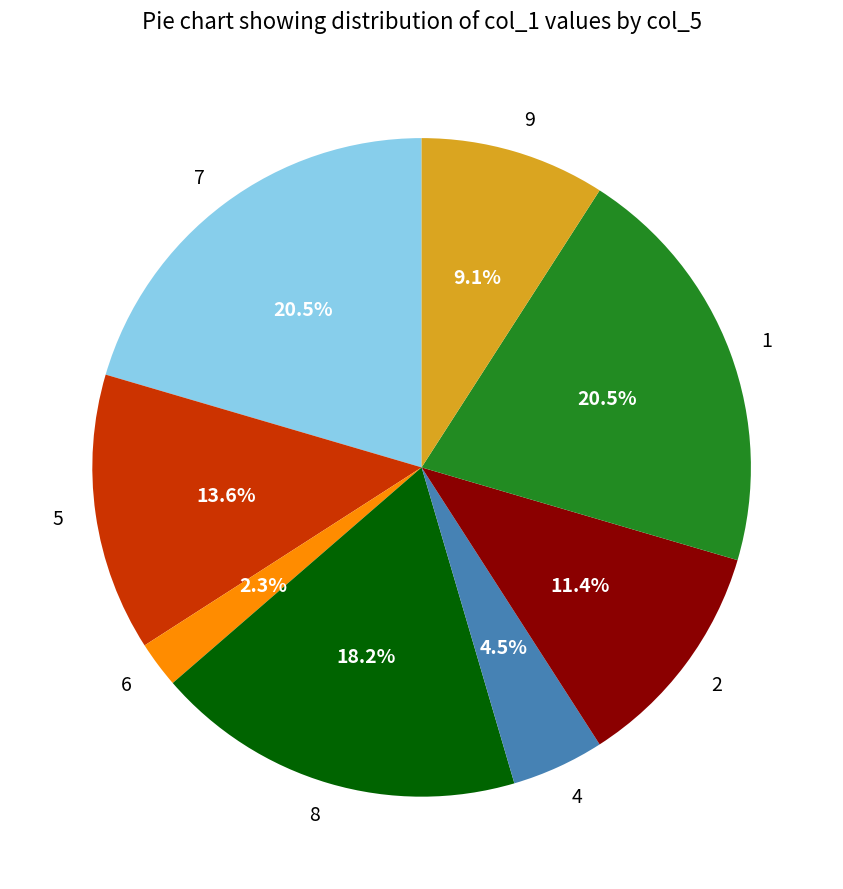

What percentage is the 6 slice, to the nearest percent?

2%